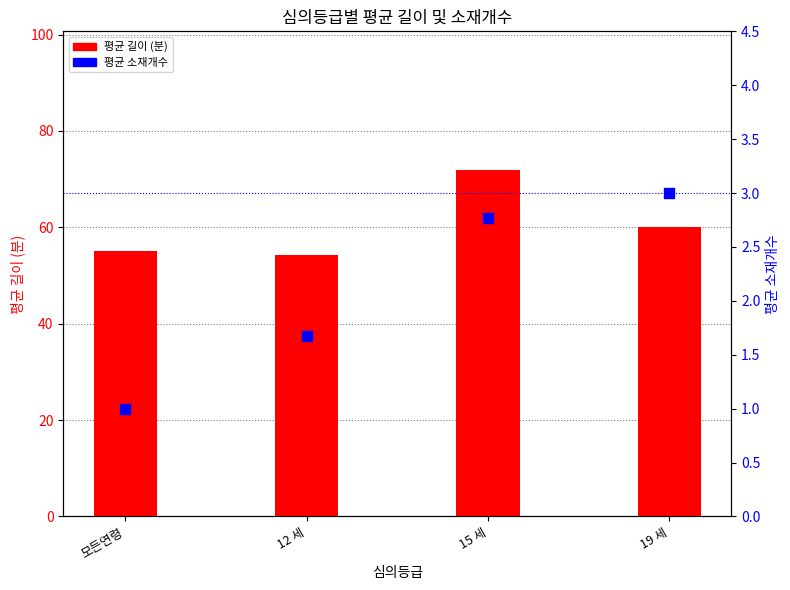

Which series has the largest Y range (max minus min)?

평균 길이 (분)